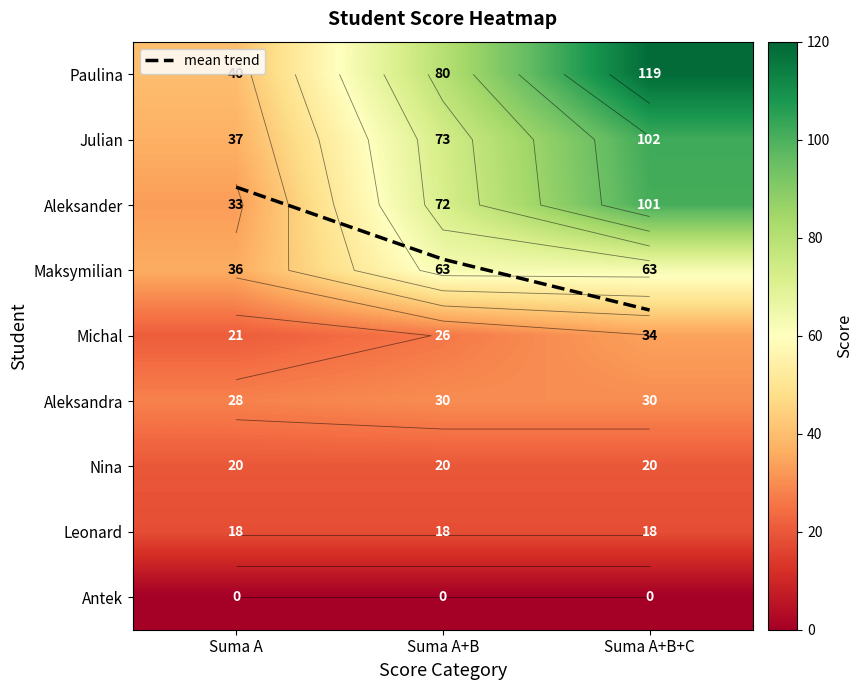

What value does the Michal series have at Suma A+B+C?

34.0